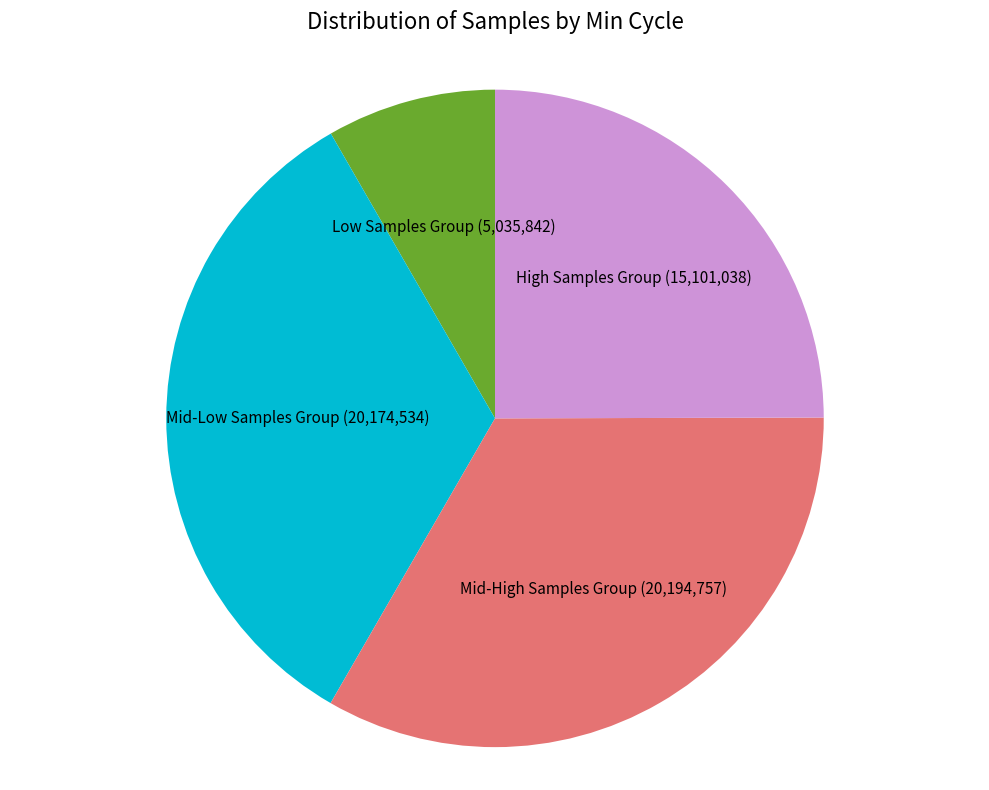

Which category has the smallest portion of the pie?

Low Samples Group (5,035,842)